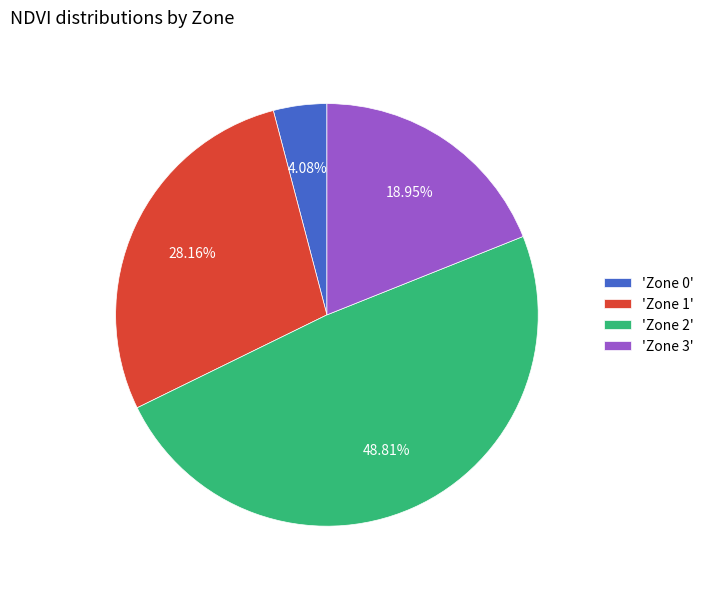

Do 'Zone 1' and 'Zone 2' together represent more than half of the pie?

Yes